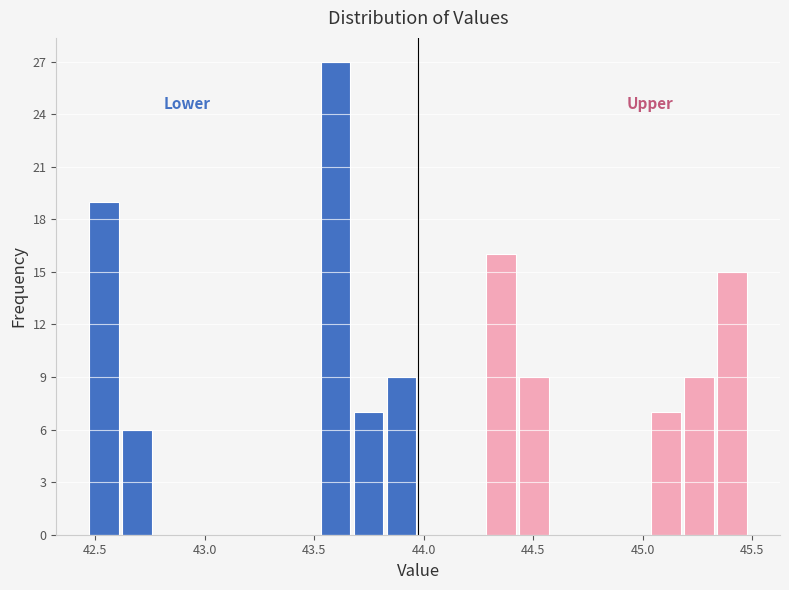

Read against the x-axis, roughly where is the centre of the tallest bar?

43.60